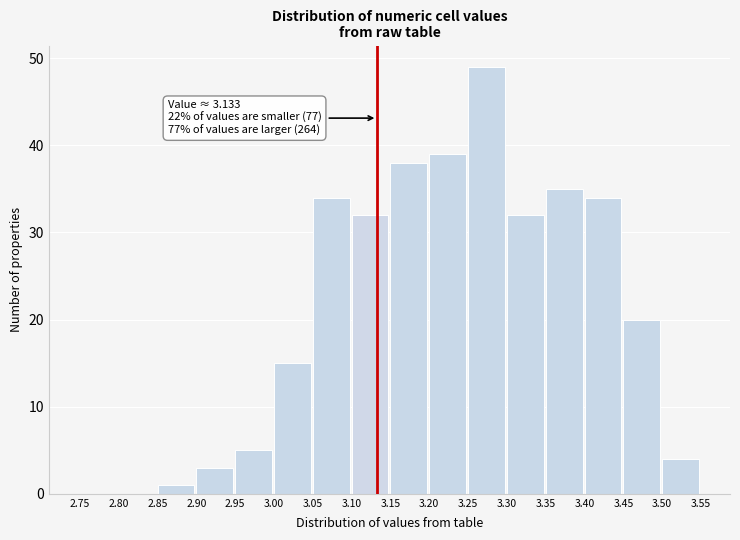

Over which range of the x-axis is the bar tallest?

3.25 to 3.30